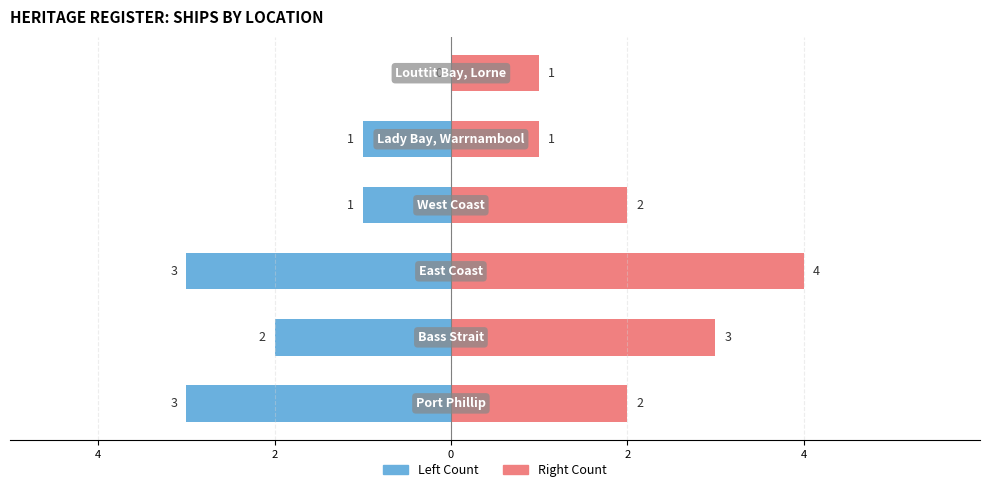

Is it true that Count Right equals 3 at 2?

True